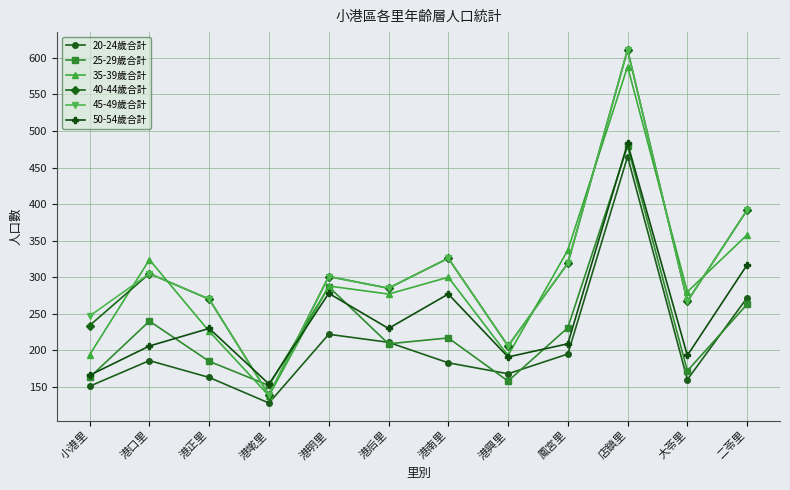

What is the difference between the highest and lowest values at 小港里?

96